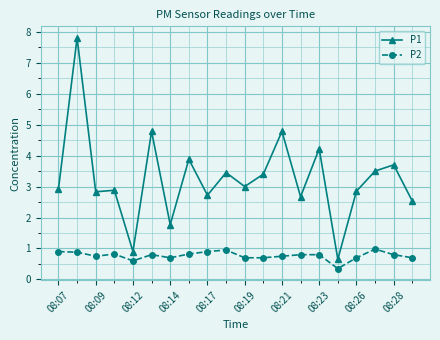

What is the difference between the maximum and minimum values in the P2 series?

0.6